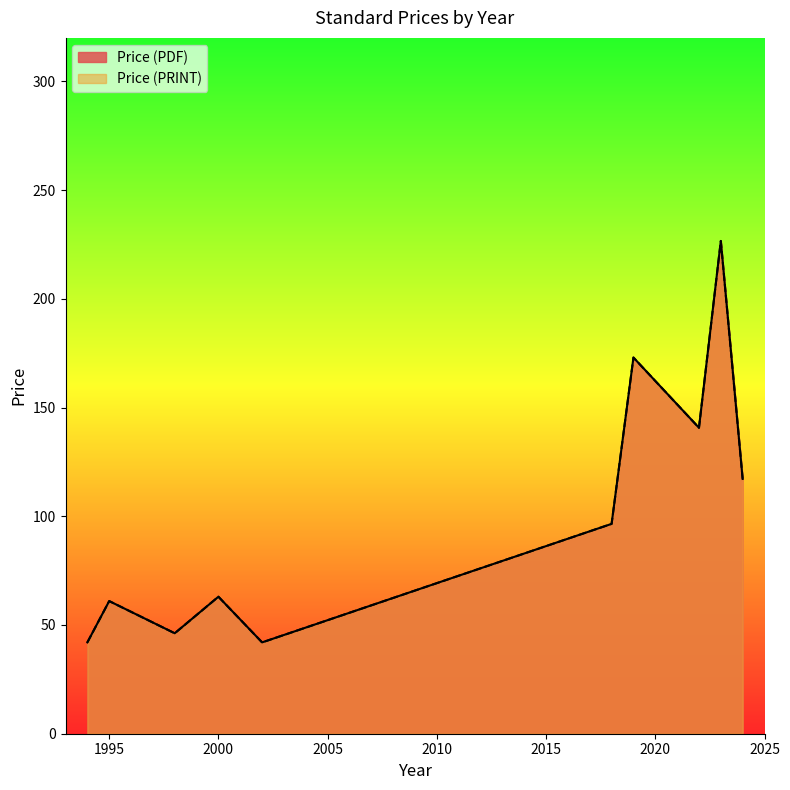

Does the chart have visible grid lines?

No